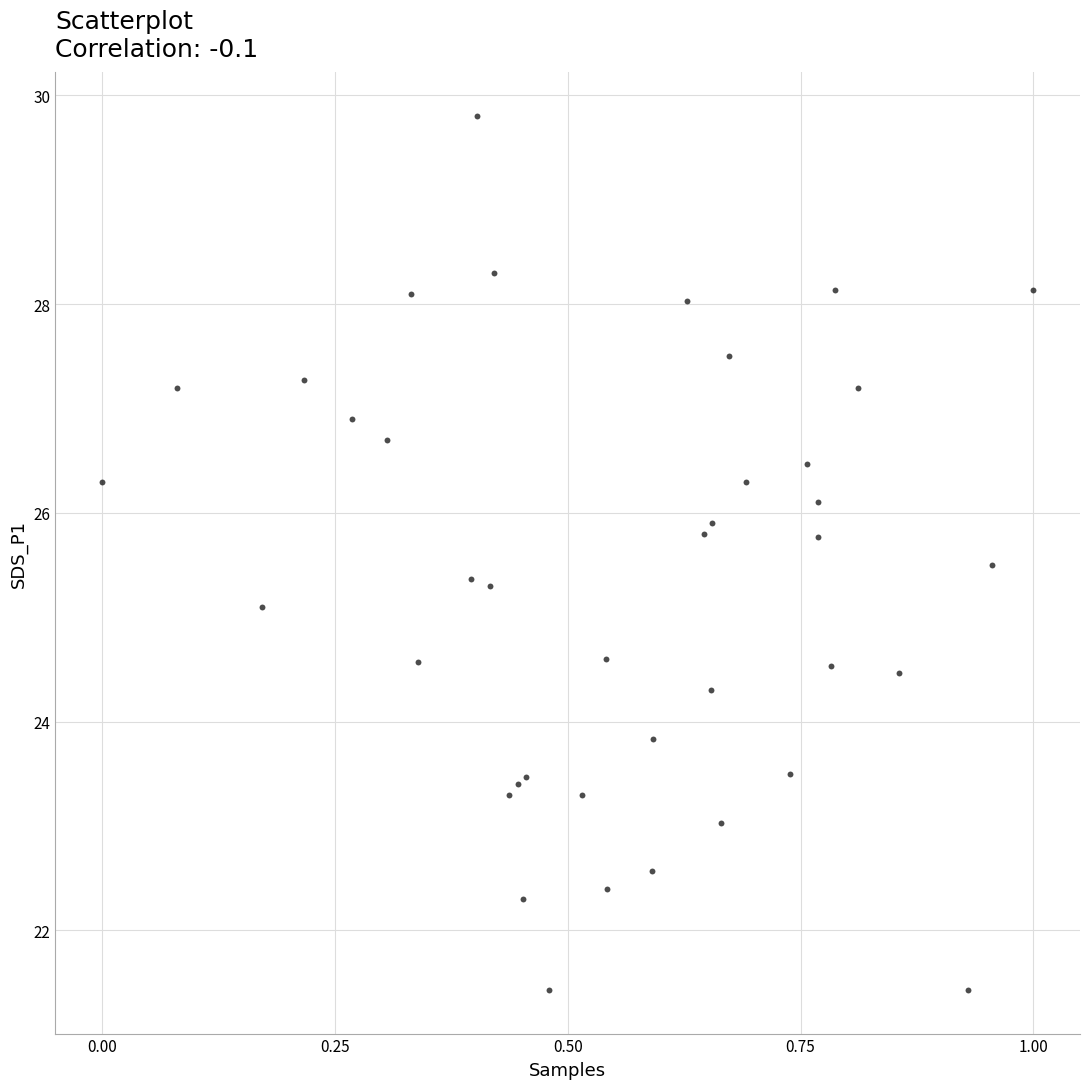

What Y value in the scatter plot is closest to 25?

25.1